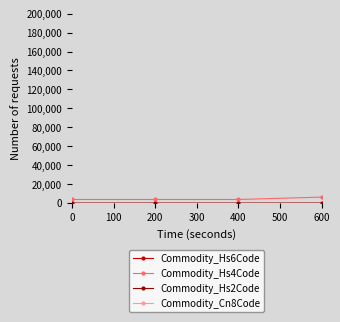

True or false: Commodity_Hs2Code and Commodity_Cn8Code intersect in this chart.

False